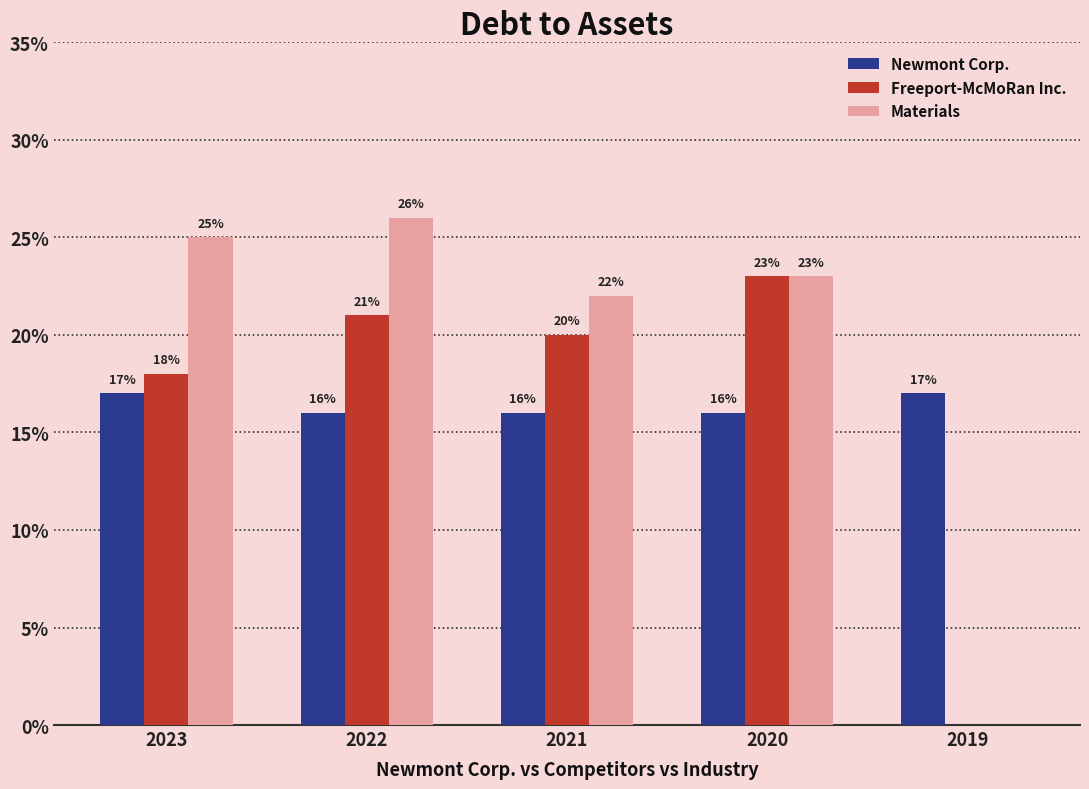

Which series has the largest total across all categories?

Materials